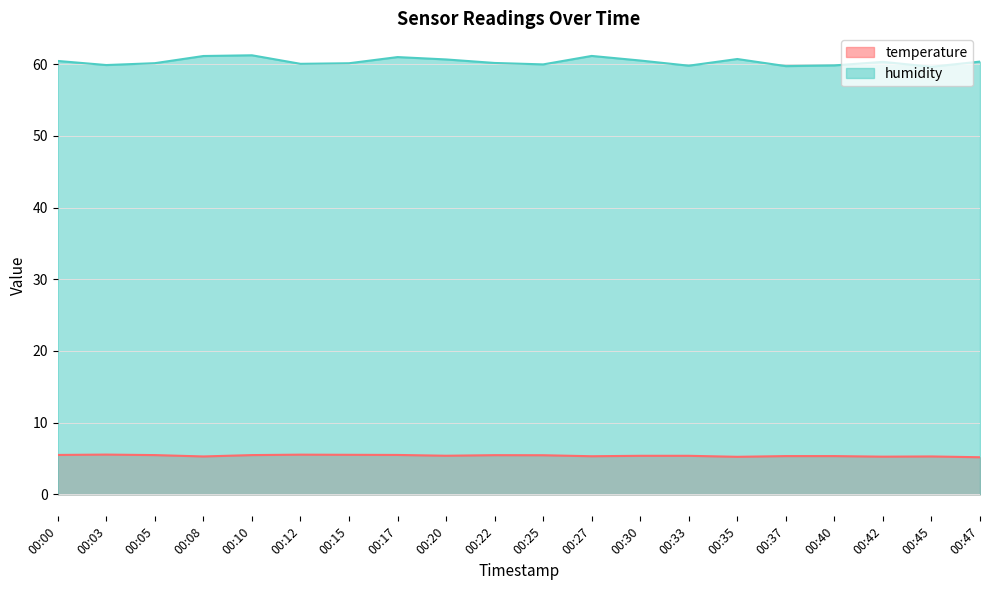

Is the value of temperature at 00:37 greater than the value of humidity at 00:05?

No